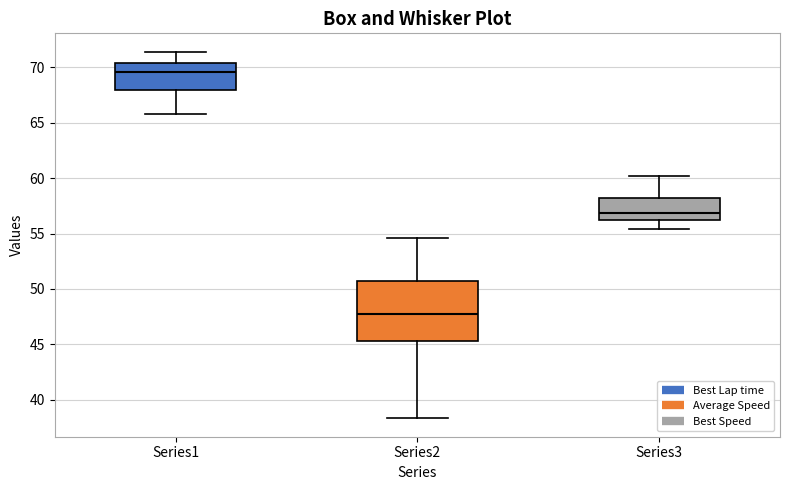

Where does the lower whisker of the box for Series3 end on the y-axis? The values are not printed on the chart, so give them approximately, as read against the axis.

55.5